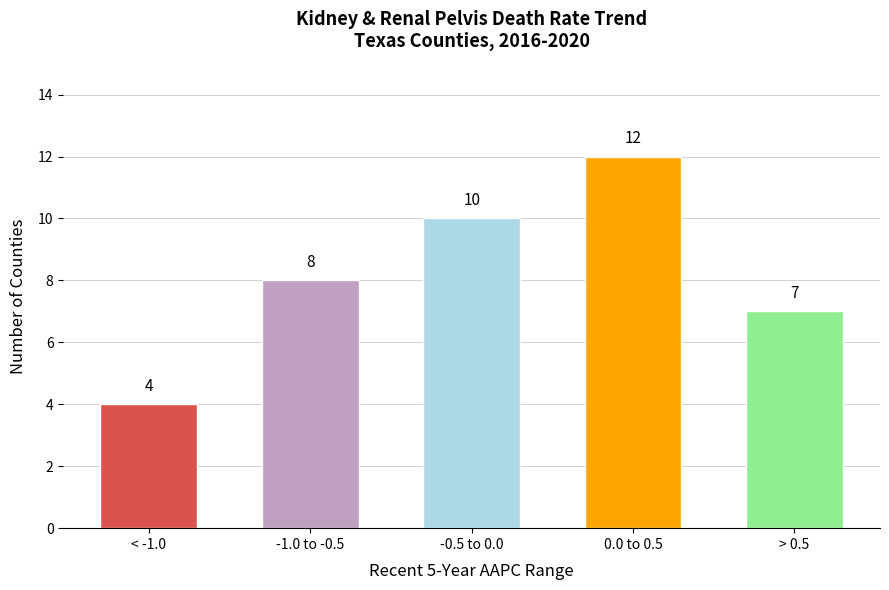

What is the change in value from < -1.0 to 0.0 to 0.5?

+8